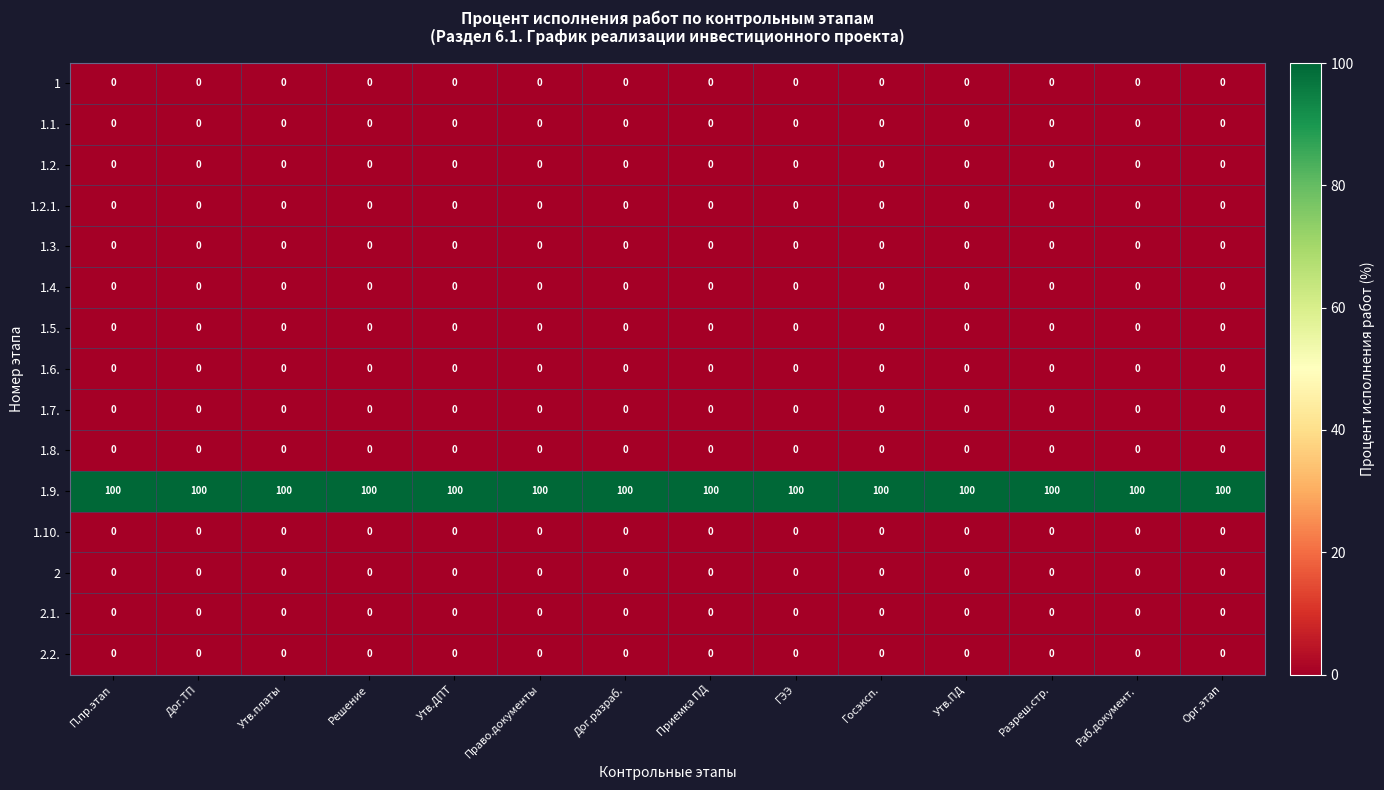

At how many categories does at least one series exceed 65?

14